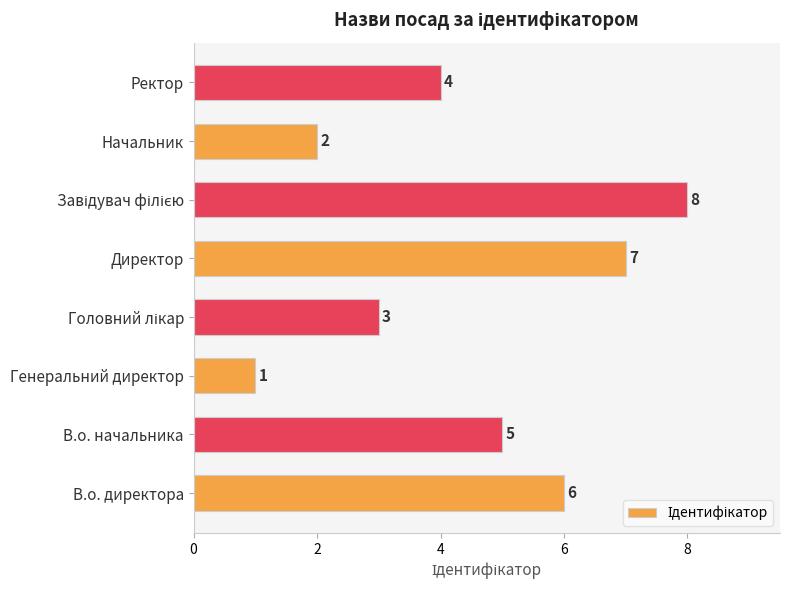

The value at Директор is 7. True or false?

True